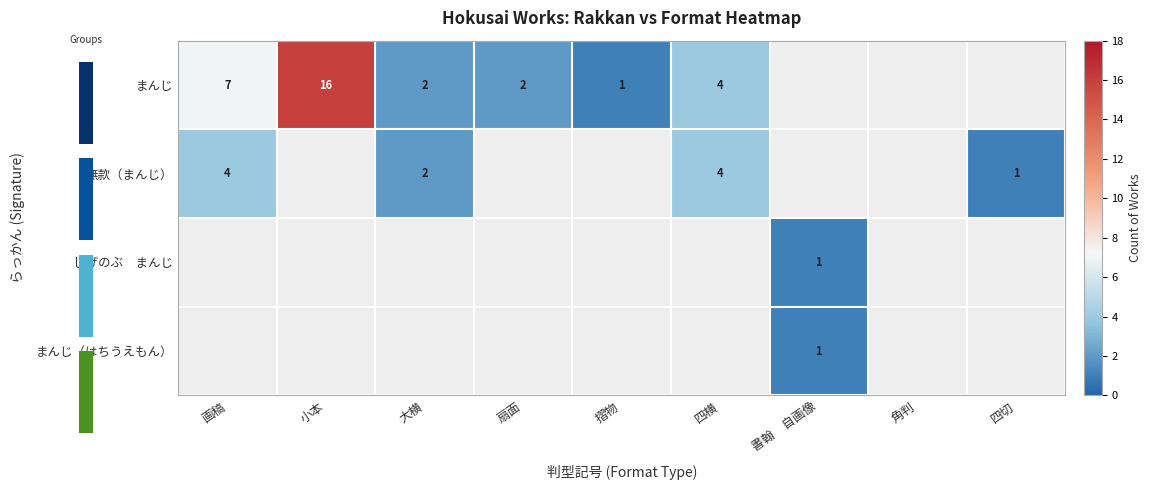

Is it true that まんじ（はちうえもん） equals 2 at 書翰　自画像?

False